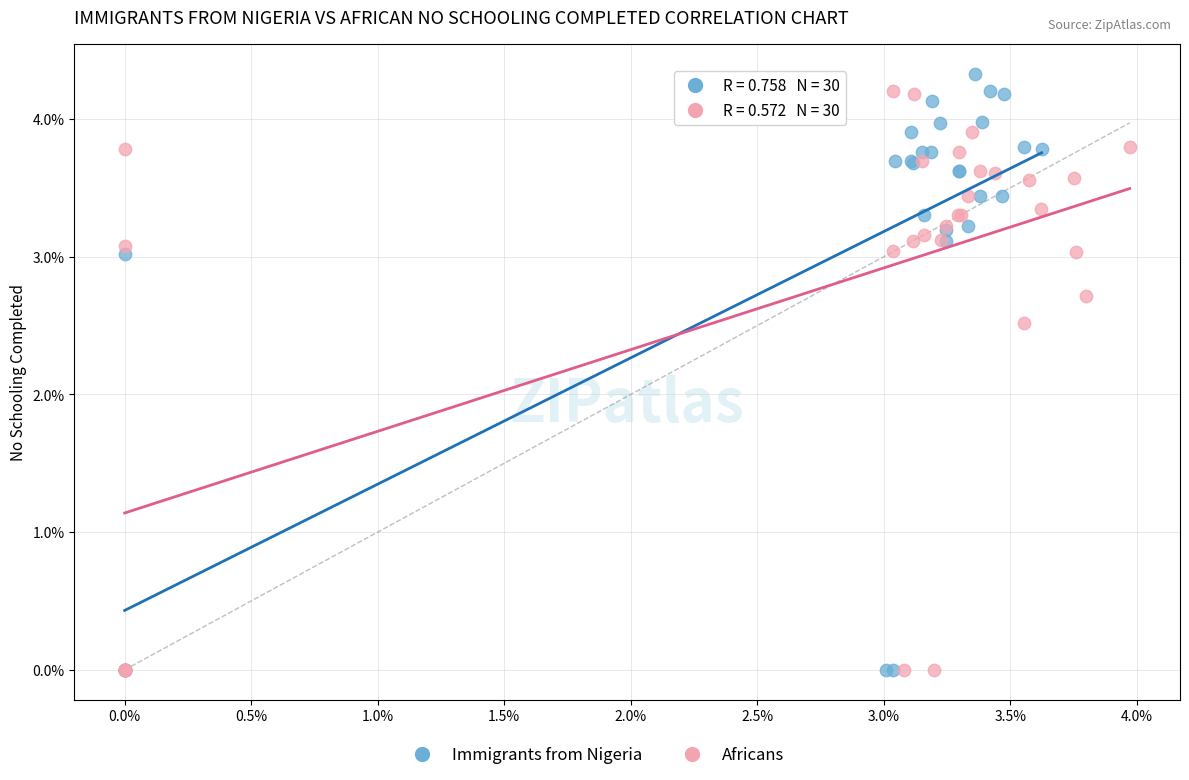

Which series has the largest Y range (max minus min)?

Immigrants from Nigeria